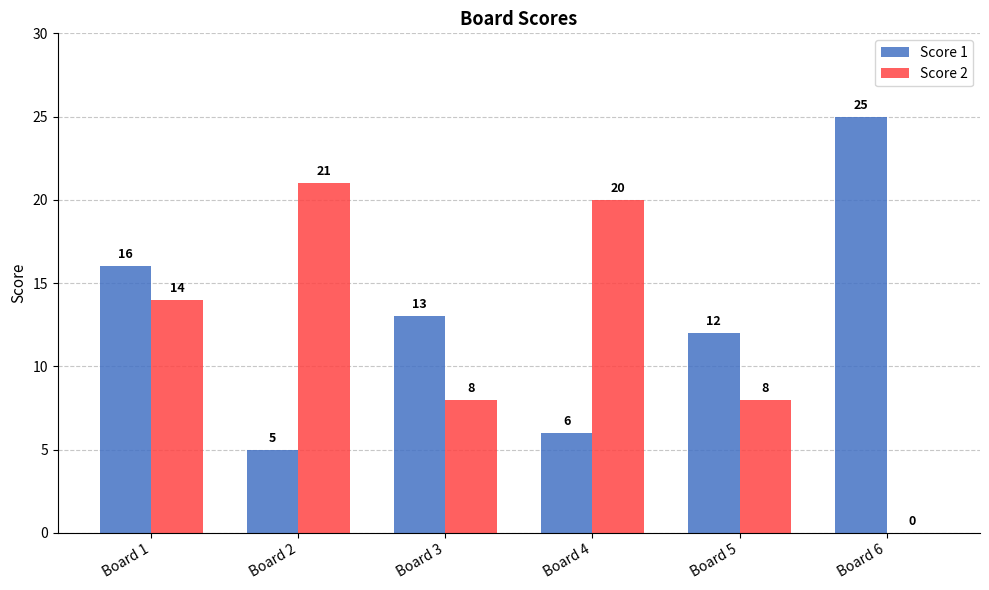

The value of Score 1 at Board 6 is 13. True or false?

False